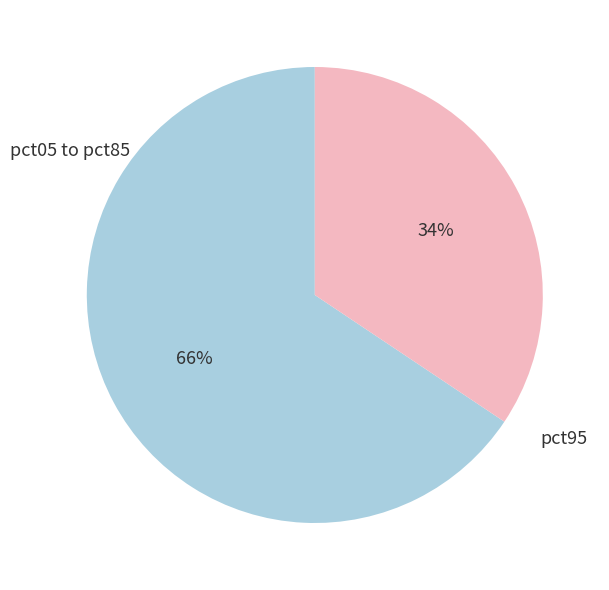

What percentage is the pct05 to pct85 slice, to the nearest percent?

66%